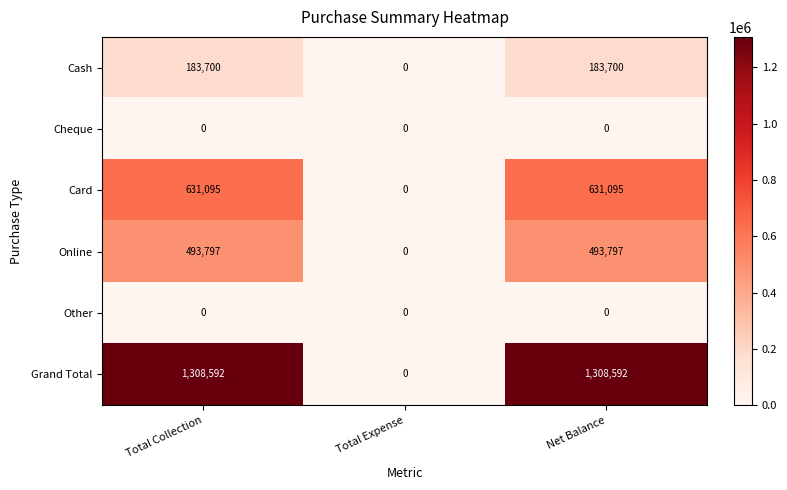

Count the Cash values in the range 0 to 183700.

3